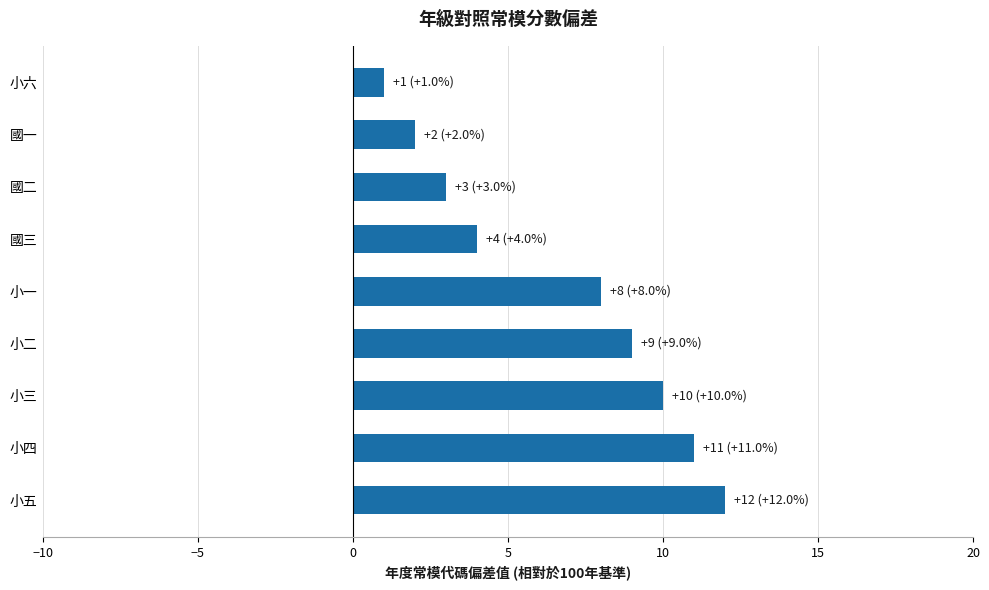

The chart shows a value of 3 at 國二. True or false?

True